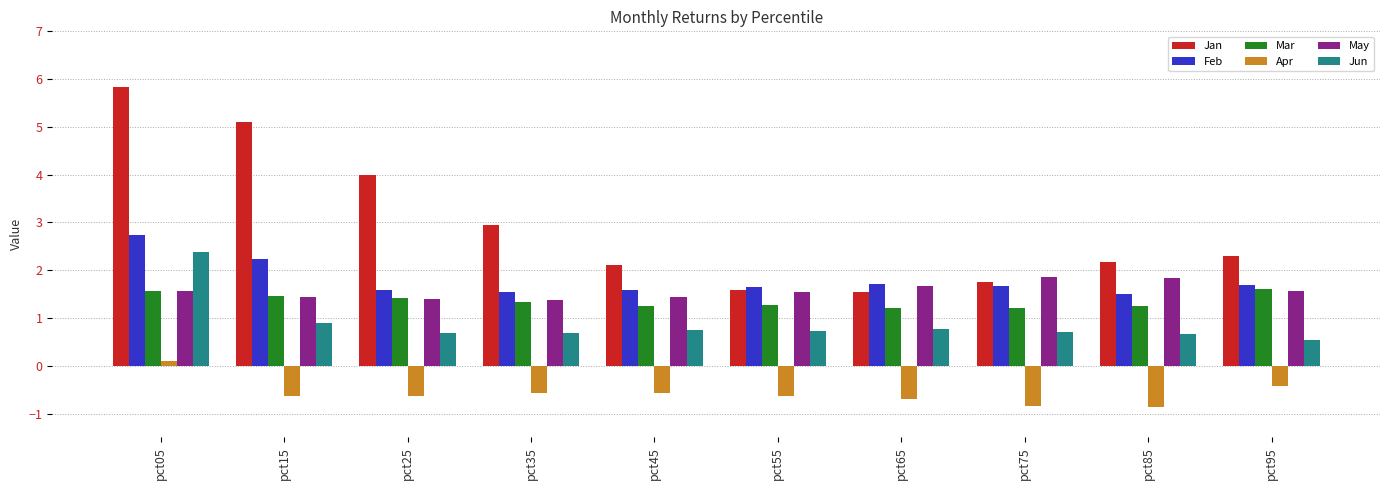

What is the value of the Mar bar at the 3rd from the left?

1.4